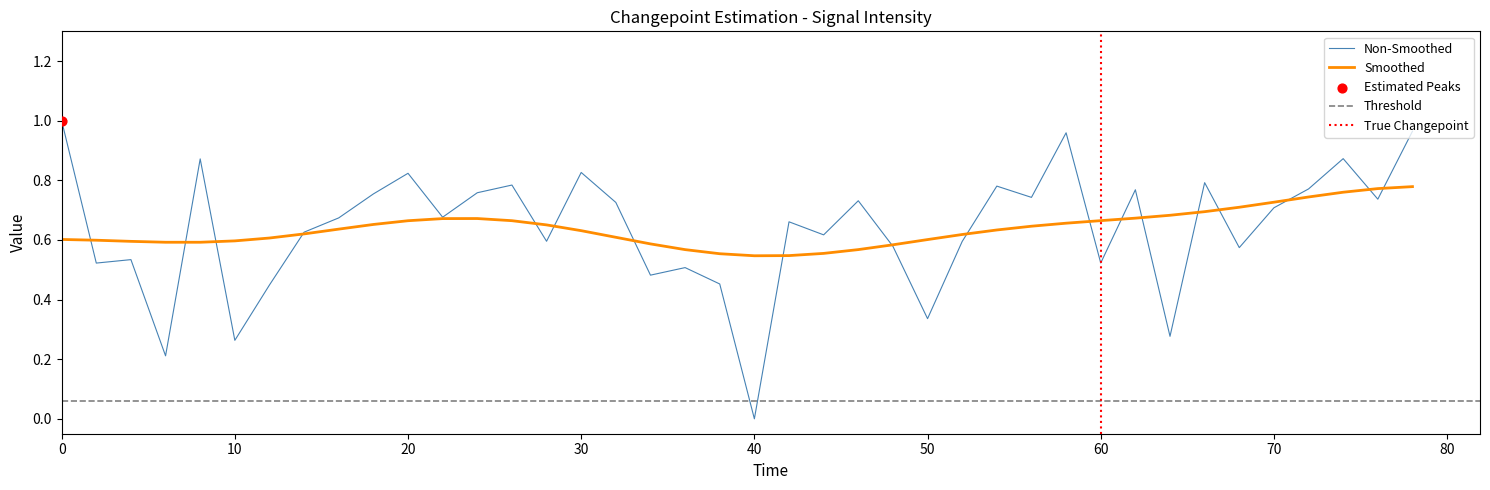

The Non-Smoothed series shows 0.1 at 10. True or false?

False